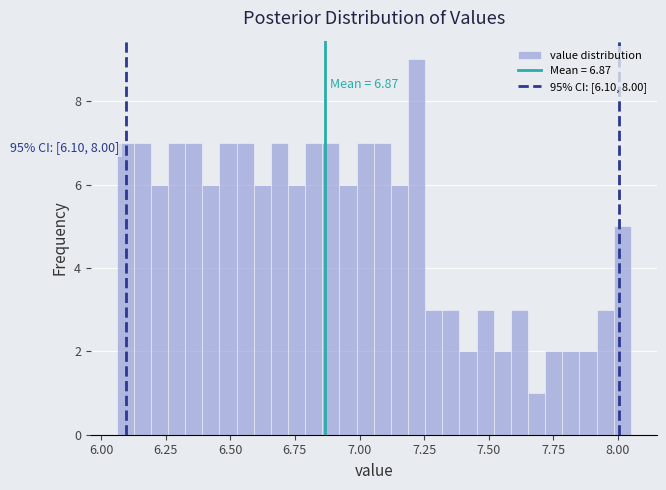

Read against the x-axis, roughly where is the centre of the tallest bar?

7.20